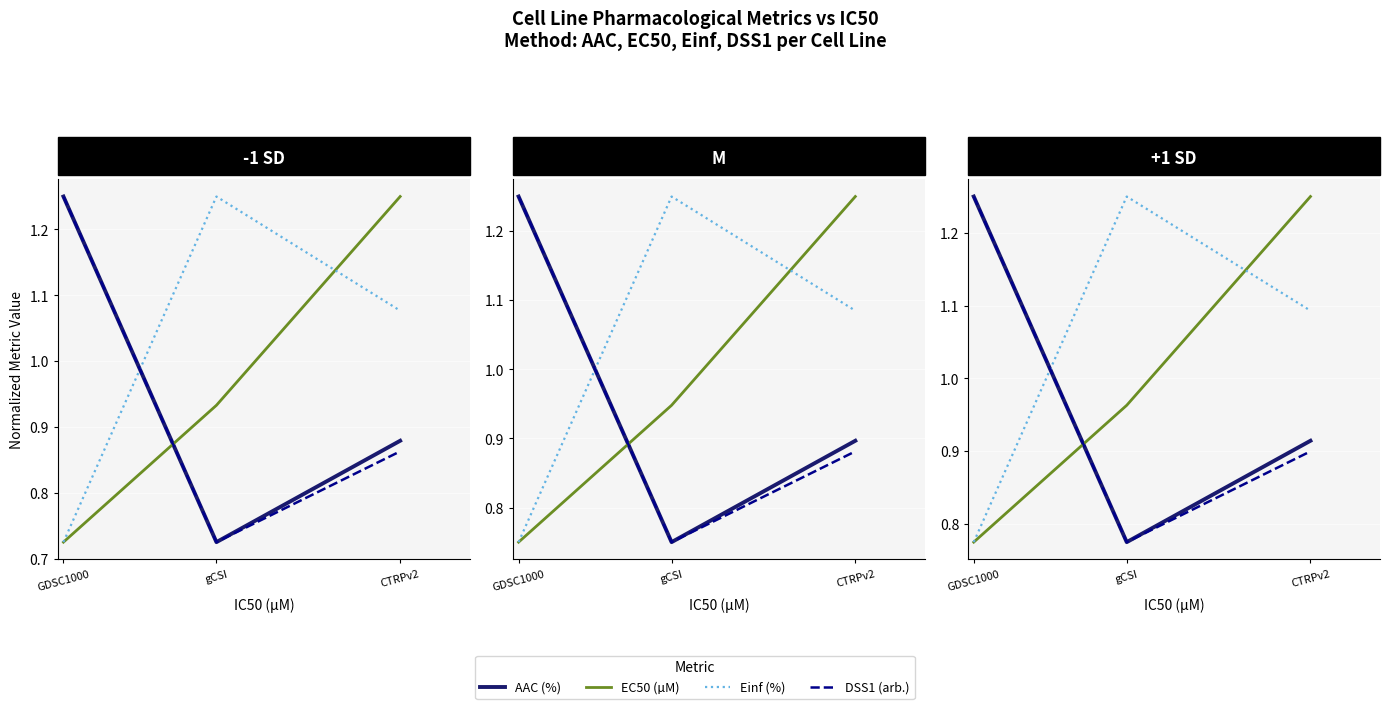

Is this an area chart (filled region under the line)?

No